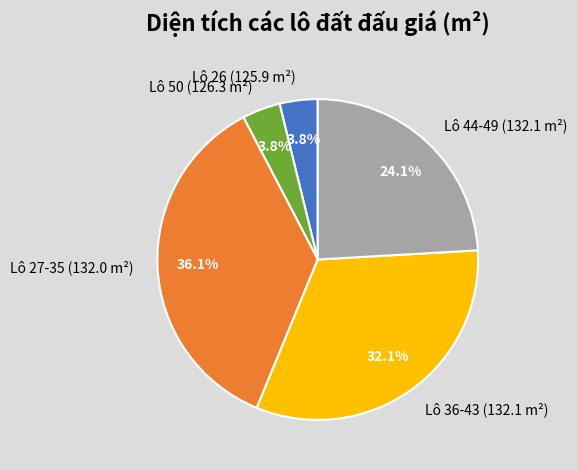

Which category has the biggest portion of the pie?

Lô 27-35 (132.0 m²)